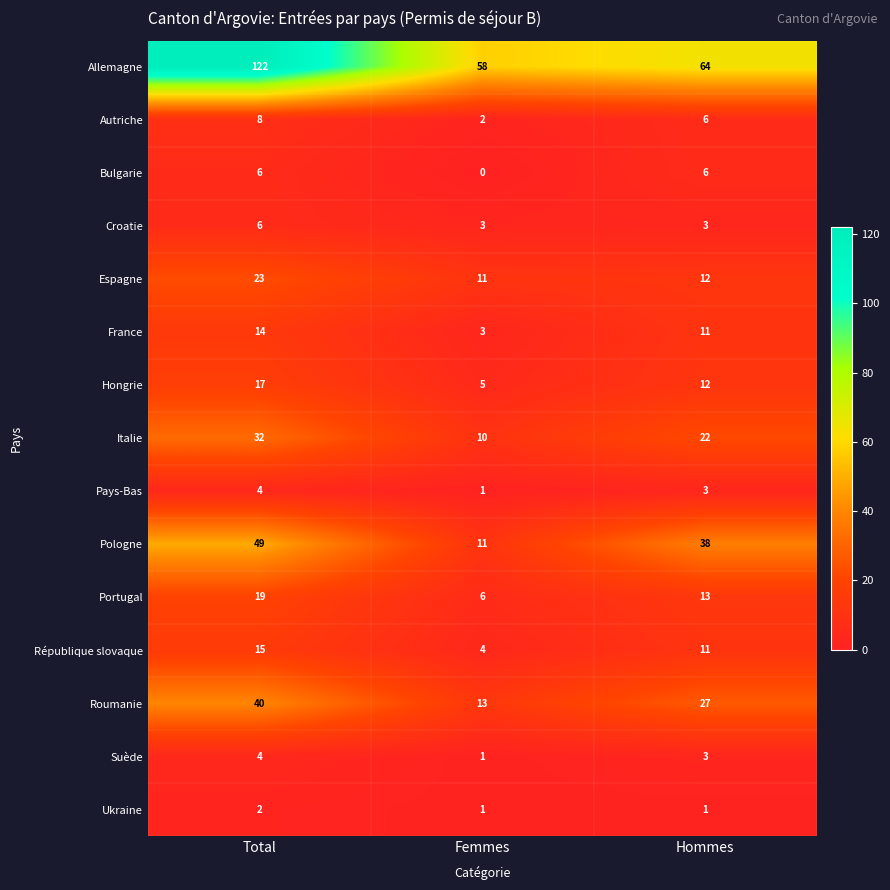

Where does the Allemagne series first go above 64?

Total